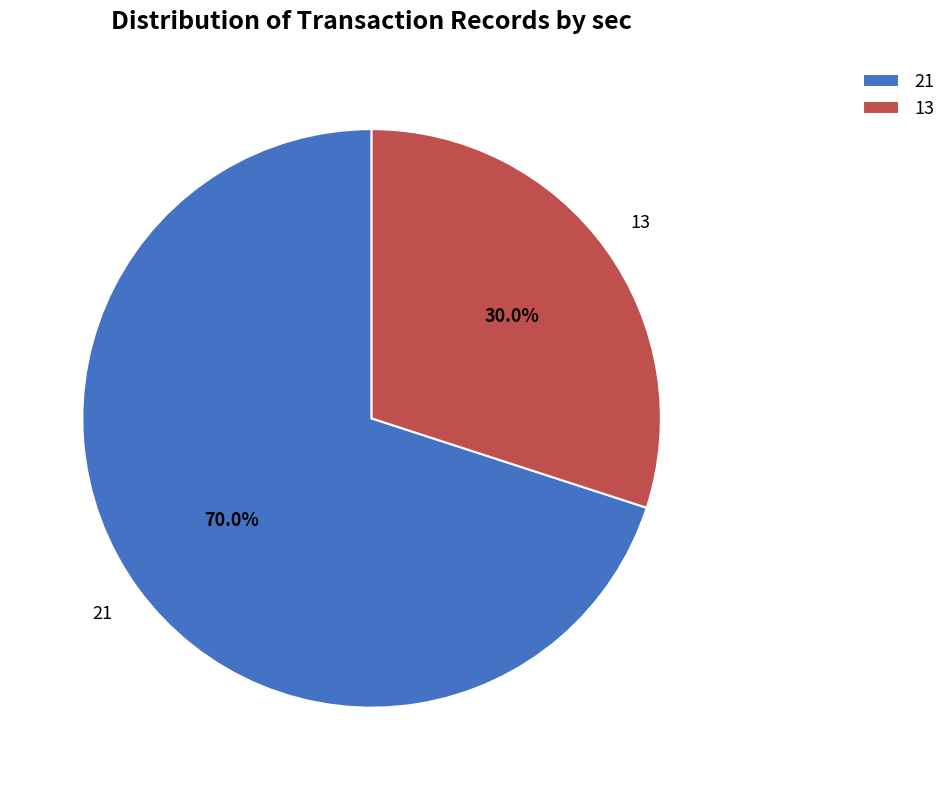

What percentage is the 13 slice, to the nearest percent?

30%